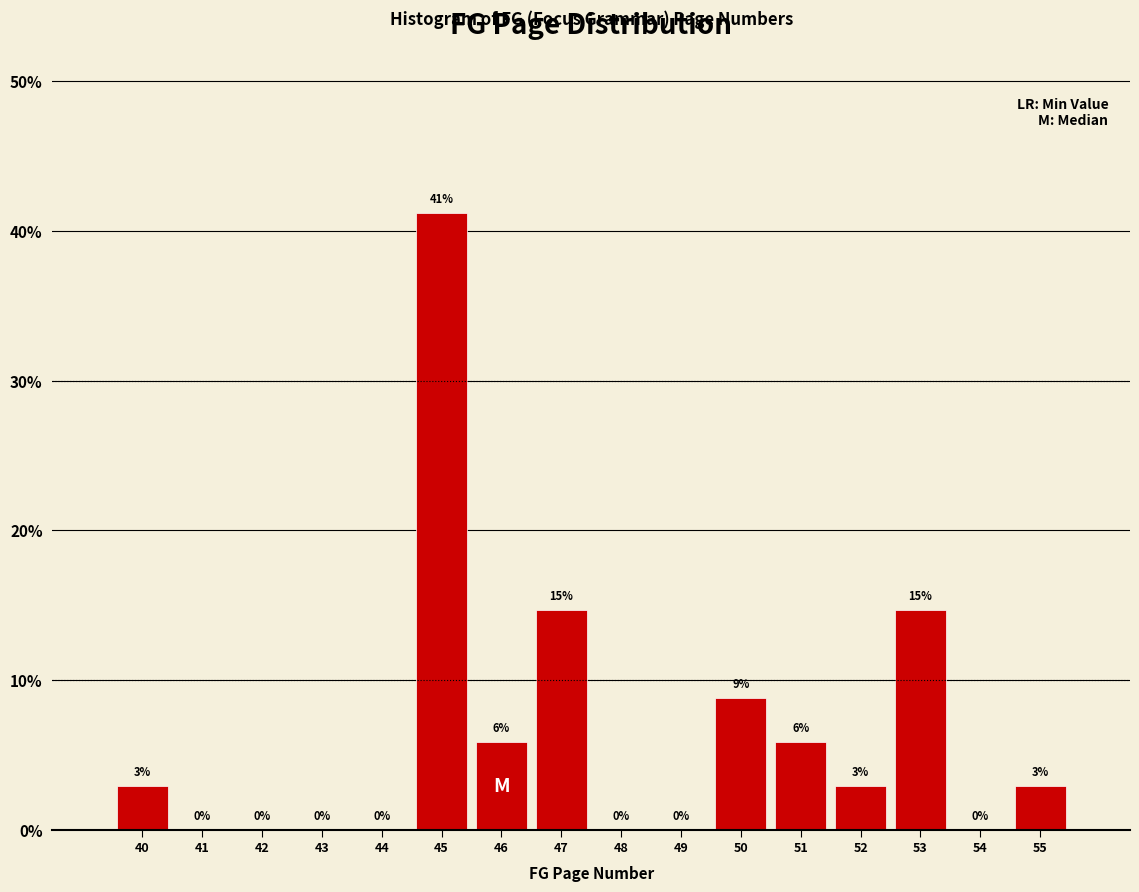

What value does the data have at 45?

41.2